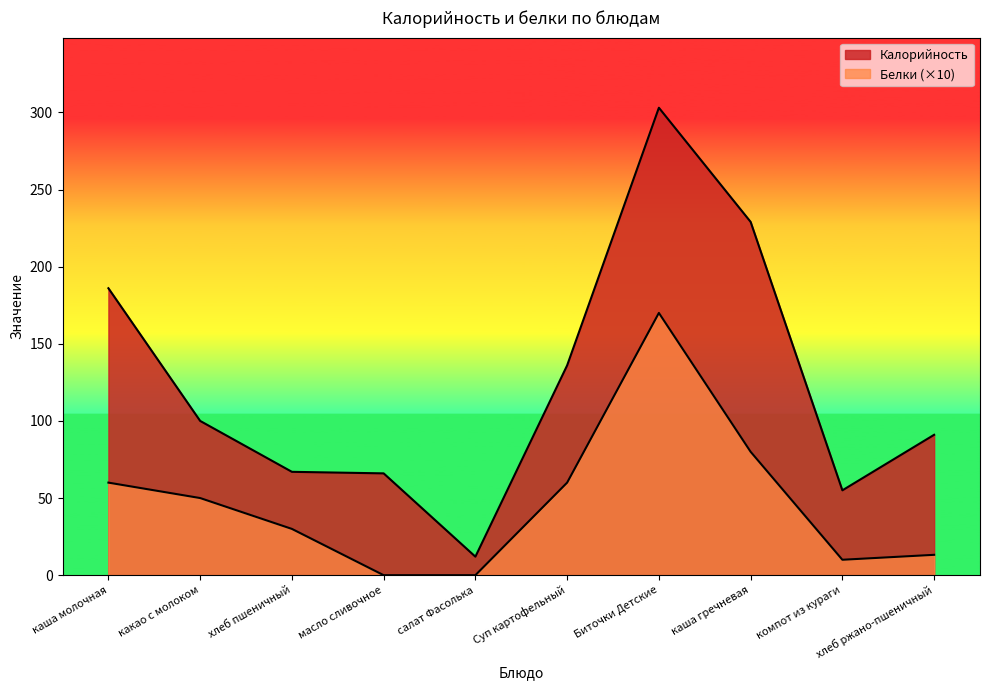

True or false: Белки and Калорийность cross at least once.

False